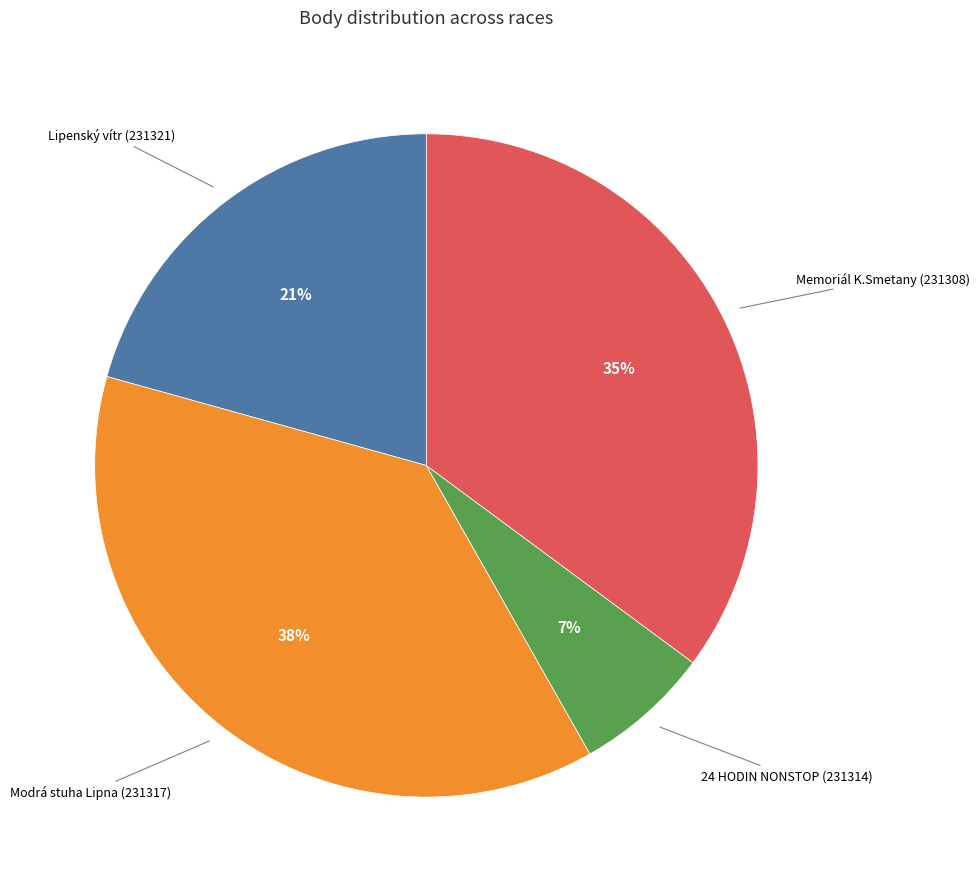

Is there any slice that represents more than half of the pie?

No